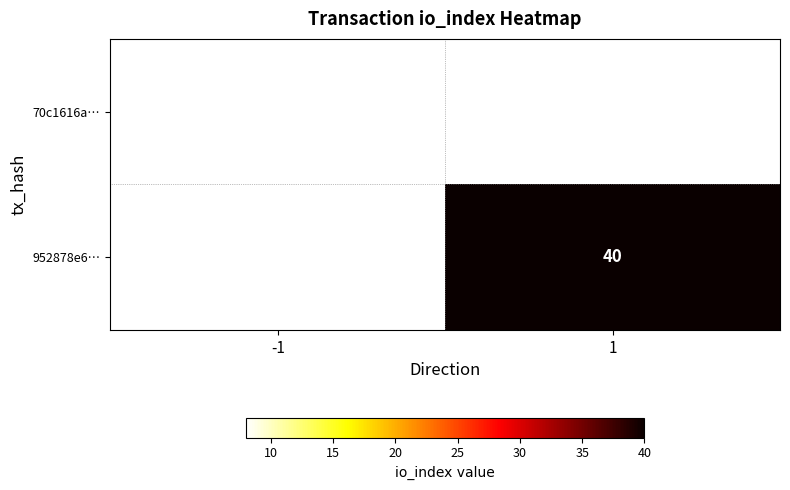

Is it true that 70c1616a… equals 12 at -1?

False